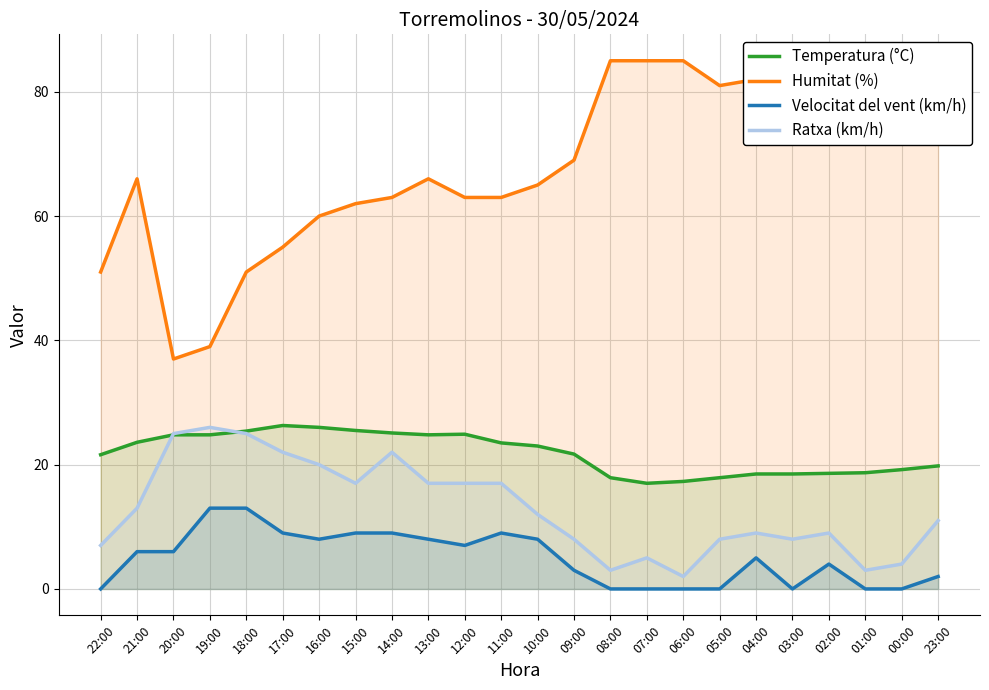

At how many categories does at least one series exceed 57?

19